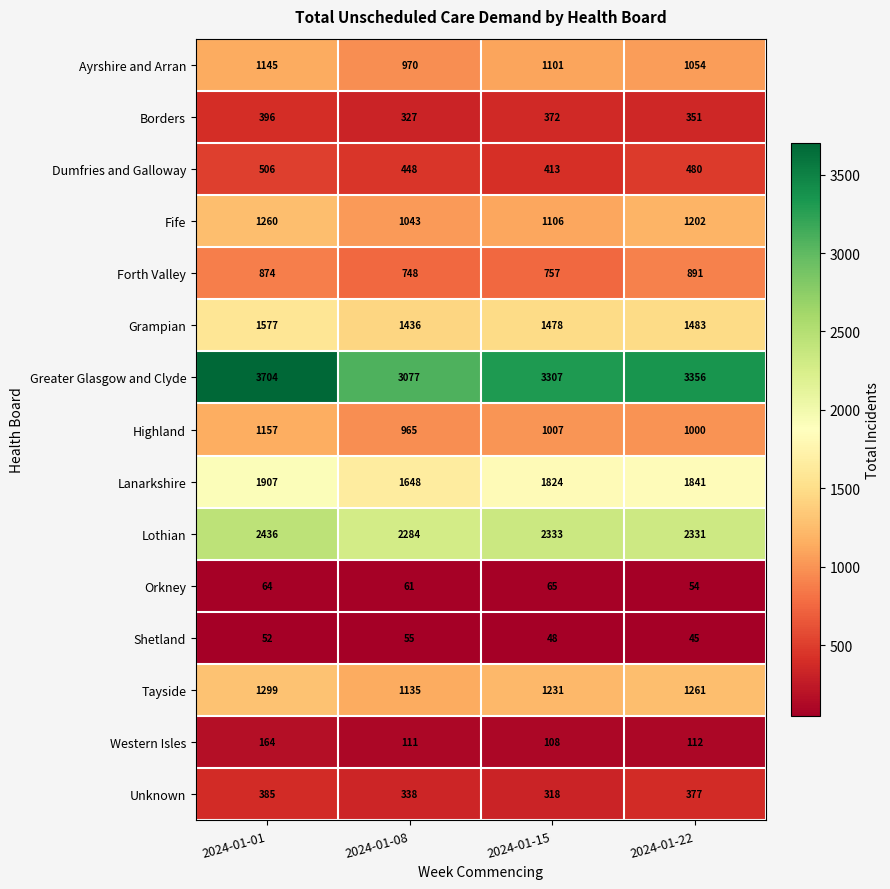

True or false: Lanarkshire has a value of 1907 at 2024-01-01.

True